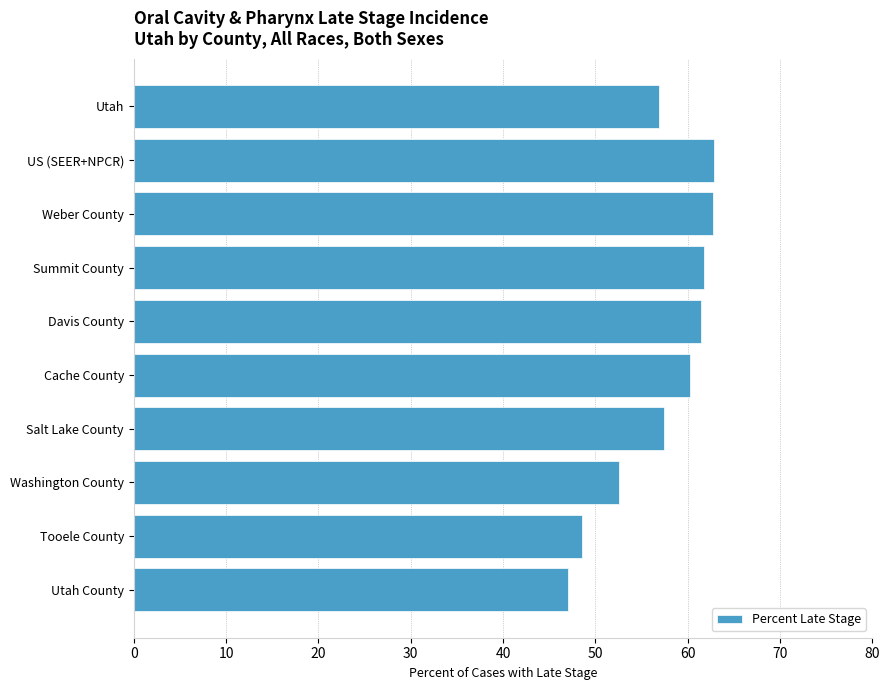

Does the chart contain stacked bars?

No